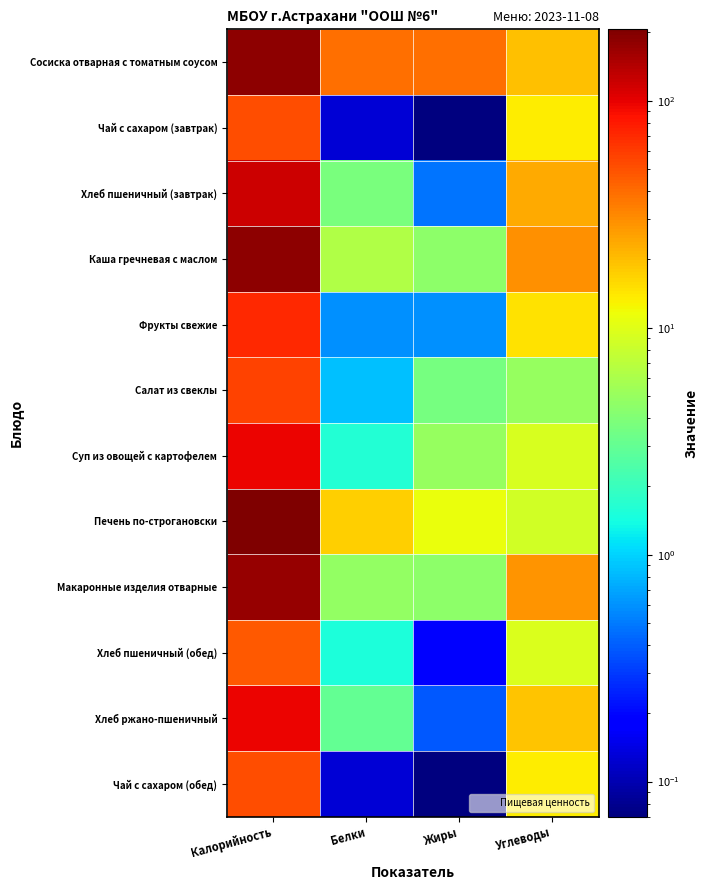

Reading right to left, list all the values displayed in this chart.

Сосиска отварная с томатным соусом: Углеводы=19.4	Жиры=38.7	Белки=38.4	Калорийность=182.5
Чай с сахаром (завтрак): Углеводы=13.6	Жиры=0.1	Белки=0.1	Калорийность=50.9
Хлеб пшеничный (завтрак): Углеводы=23.9	Жиры=0.5	Белки=3.8	Калорийность=118.0
Каша гречневая с маслом: Углеводы=29.0	Жиры=4.6	Белки=6.5	Калорийность=182.8
Фрукты свежие: Углеводы=14.7	Жиры=0.6	Белки=0.6	Калорийность=70.5
Салат из свеклы: Углеводы=5.0	Жиры=3.6	Белки=0.9	Калорийность=56.3
Суп из овощей с картофелем: Углеводы=9.2	Жиры=5.0	Белки=1.6	Калорийность=95.2
Печень по-строгановски: Углеводы=8.6	Жиры=11.2	Белки=17.4	Калорийность=206.4
Макаронные изделия отварные: Углеводы=28.8	Жиры=4.6	Белки=4.7	Калорийность=175.0
Хлеб пшеничный (обед): Углеводы=9.6	Жиры=0.2	Белки=1.5	Калорийность=47.2
Хлеб ржано-пшеничный: Углеводы=19.2	Жиры=0.4	Белки=3.0	Калорийность=97.4
Чай с сахаром (обед): Углеводы=13.6	Жиры=0.1	Белки=0.1	Калорийность=50.9